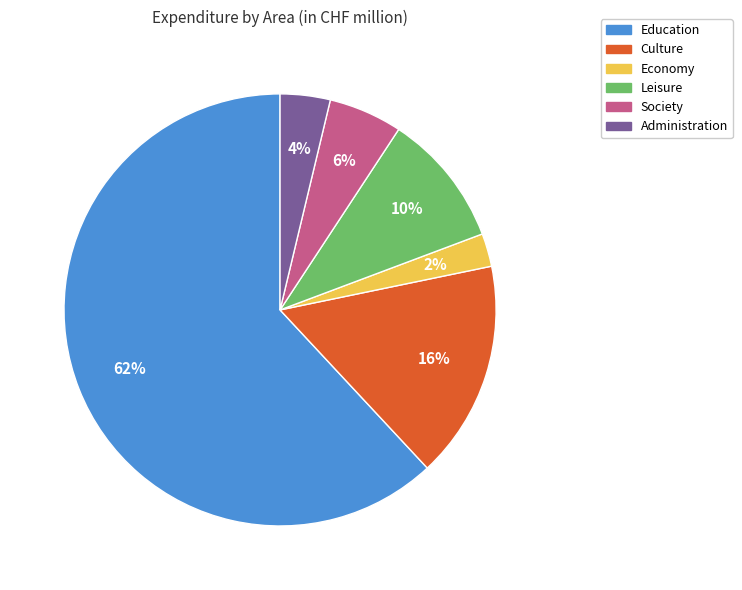

Is it true that Education is 62% of the pie?

True